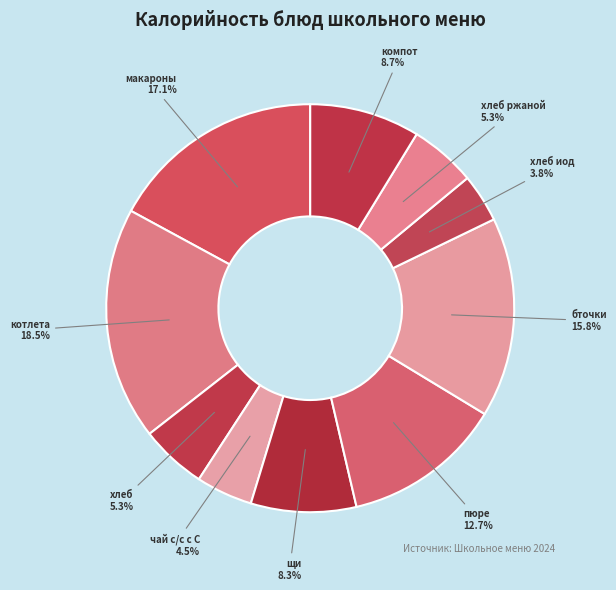

Count the number of slices in the pie.

10